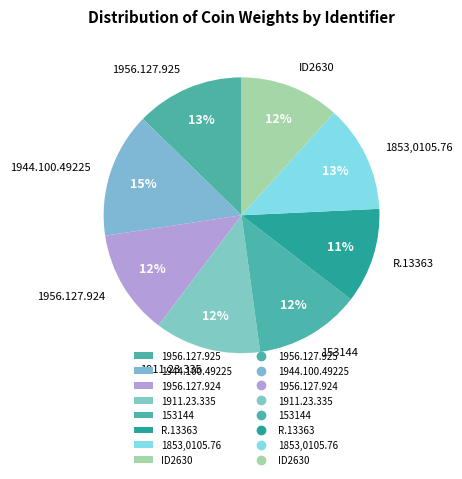

Between R.13363 and 153144, which is larger?

153144